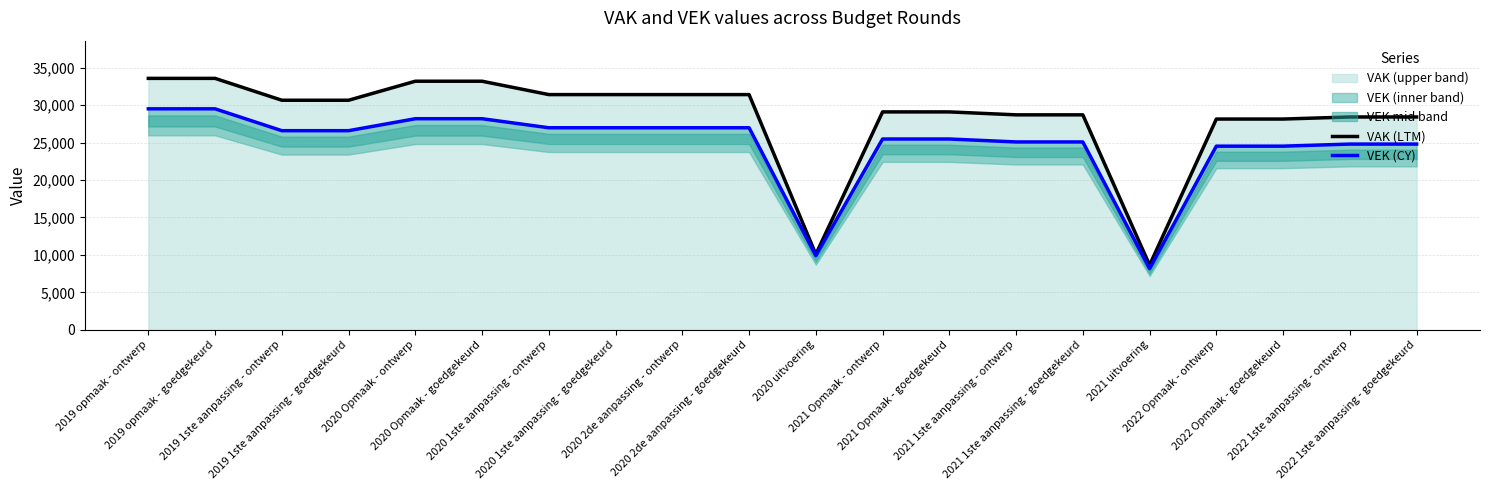

List the series in order of their peak value, lowest first.

VEK (CY), VAK (LTM)